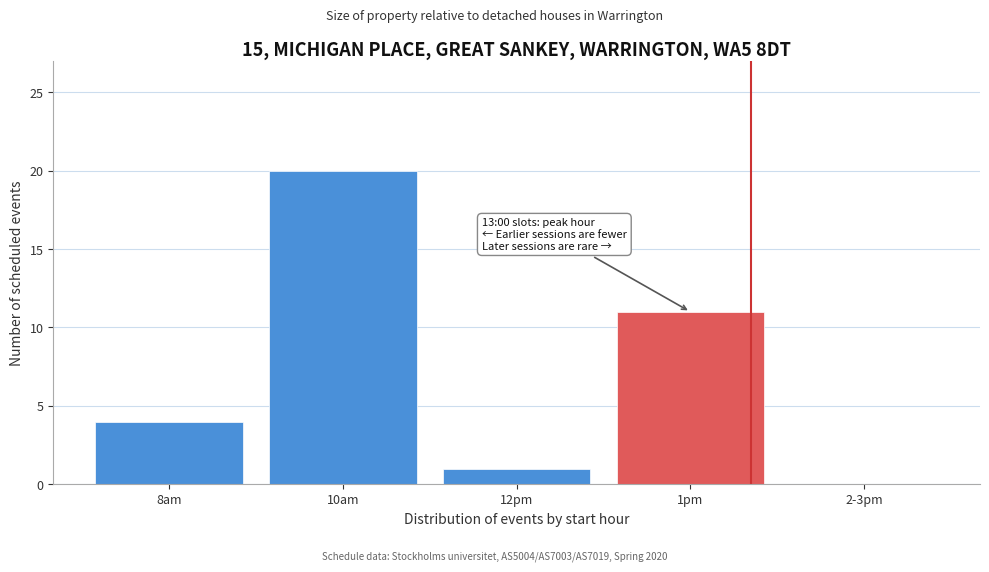

Reading left to right, list all the values displayed in this chart.

8am=4	10am=20	12pm=1	1pm=11	2-3pm=0